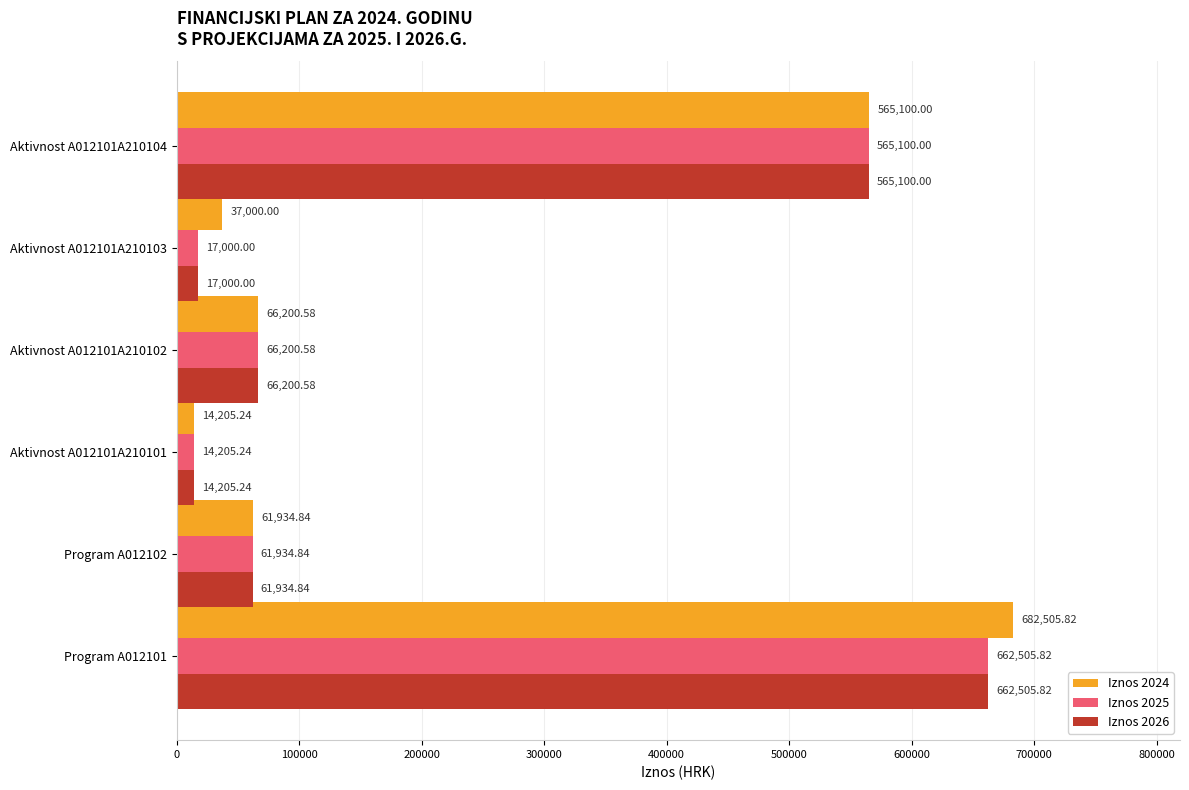

Rank the categories by Iznos 2025 value from highest to lowest.

Program A012101, Aktivnost A012101A210104, Aktivnost A012101A210102, Program A012102, Aktivnost A012101A210103, Aktivnost A012101A210101